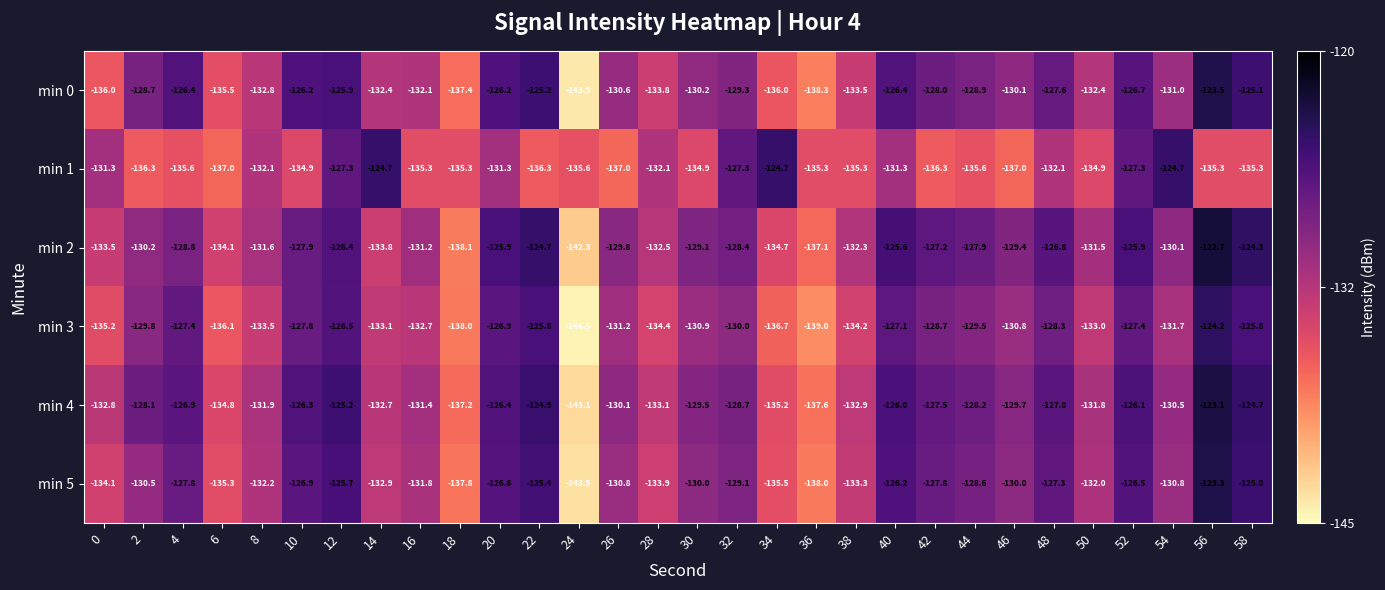

At which label does min 5 first exceed -130?

4